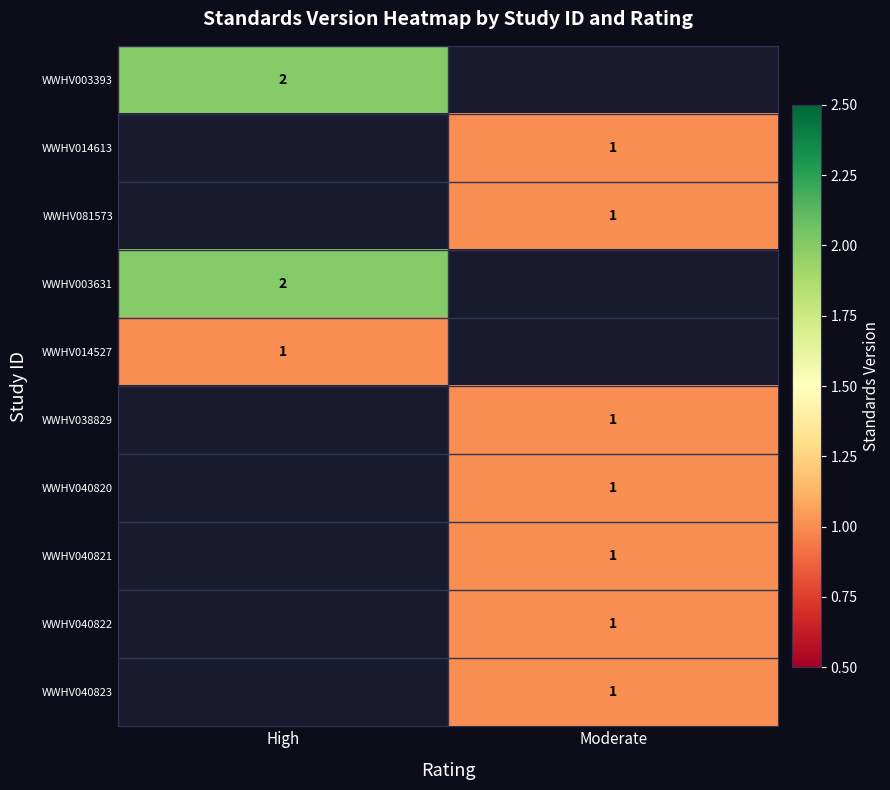

At how many categories does at least one series exceed 1?

1